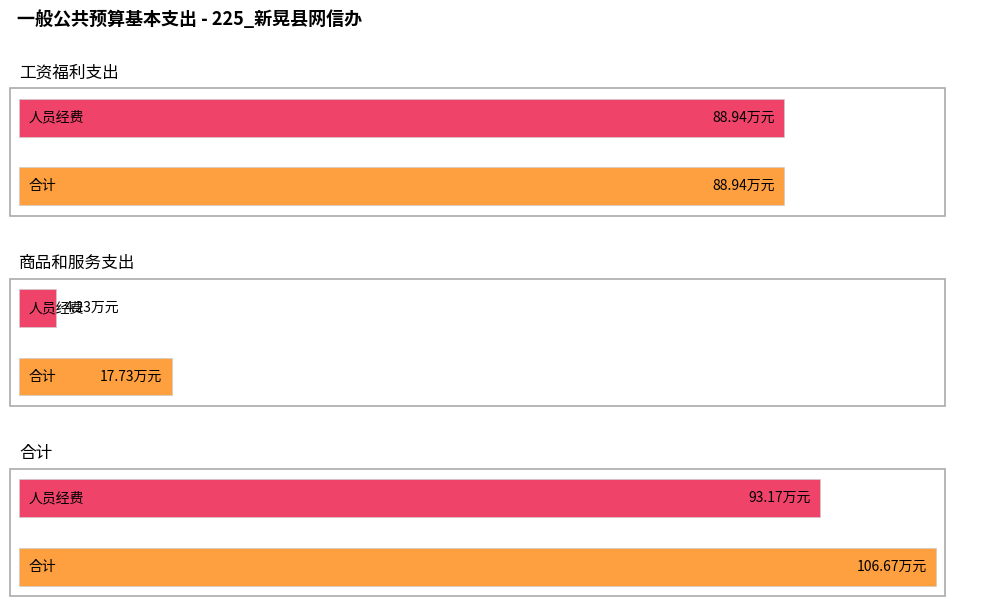

What are all the series names shown in the legend?

合计, 人员经费